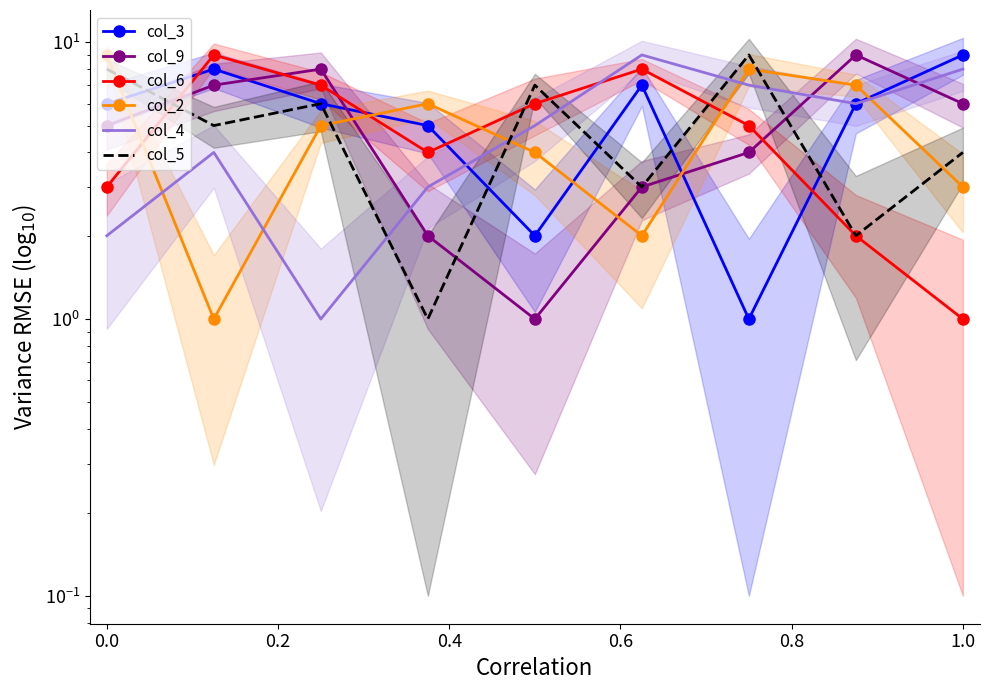

The col_3 series shows 3 at −0.2. True or false?

False